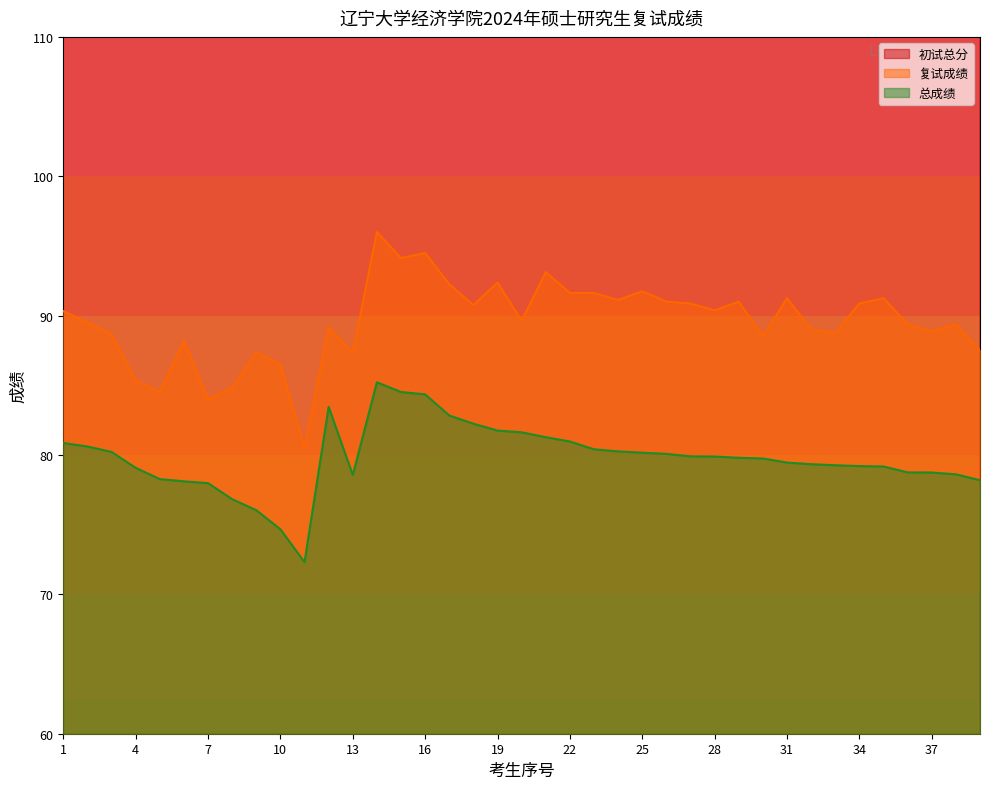

How many data points does each series have?

39